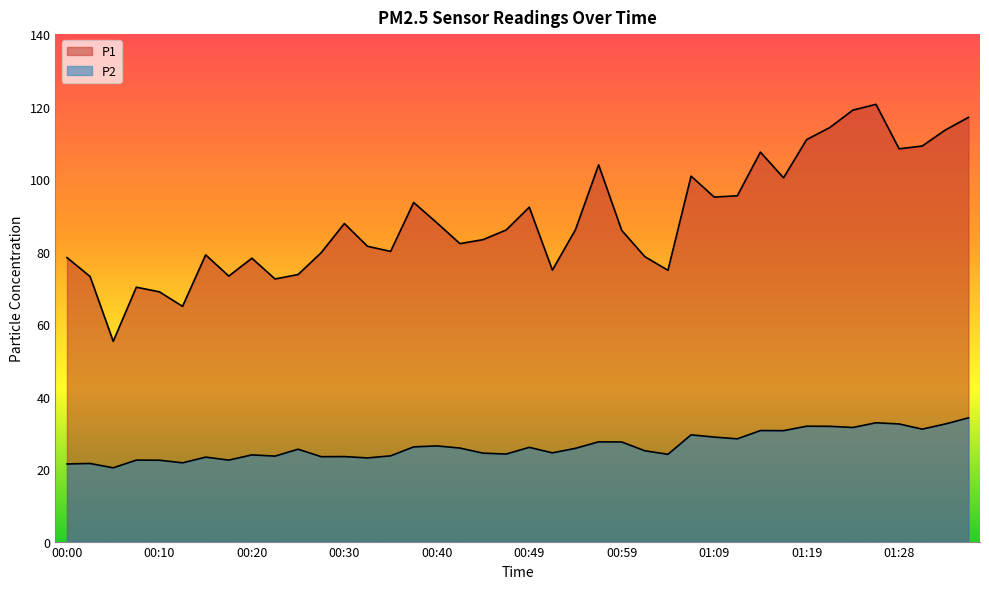

Count the number of data series in this chart.

2